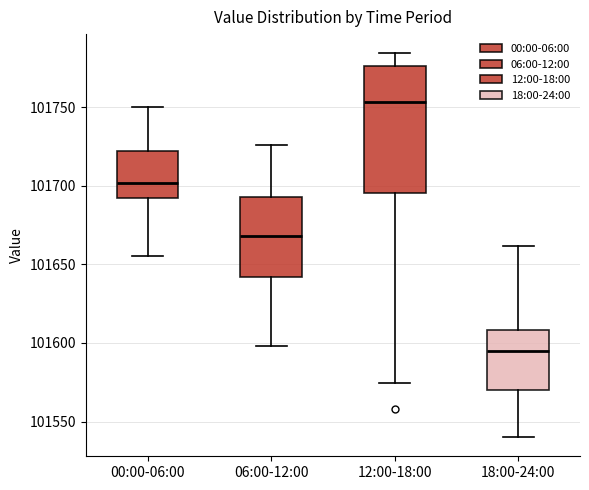

Where is the lower edge of the box for 06:00-12:00 on the y-axis? The values are not printed on the chart, so give them approximately, as read against the axis.

101640